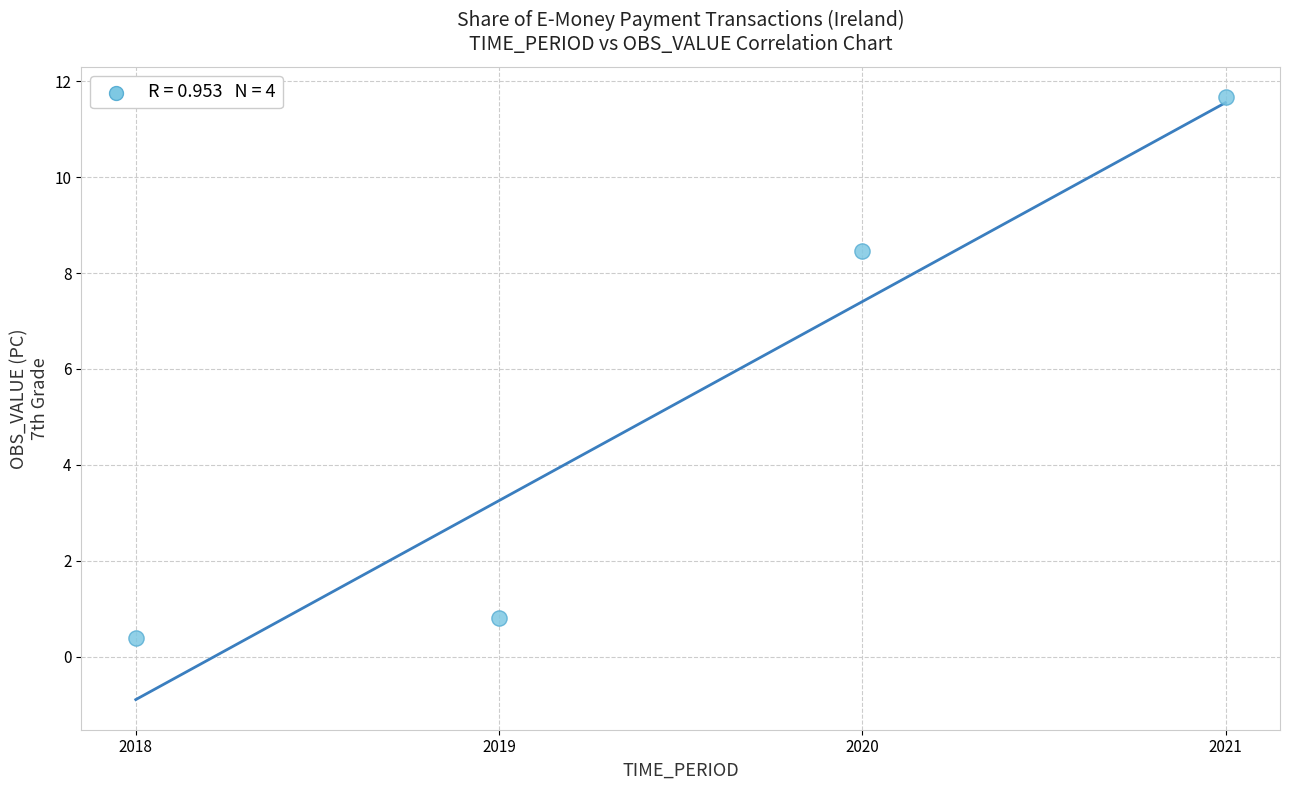

What is the average Y value?

5.3